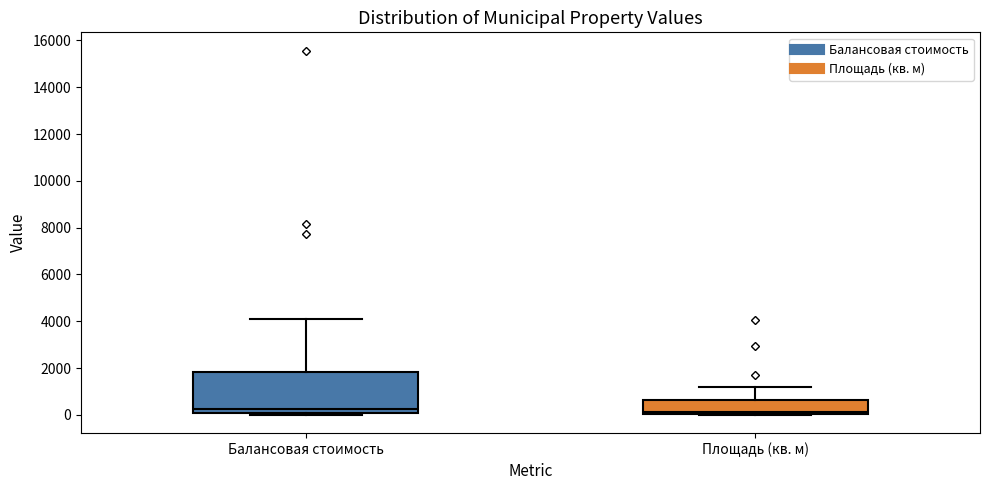

Where is the upper edge of the box for Площадь (кв. м) on the y-axis? The values are not printed on the chart, so give them approximately, as read against the axis.

600